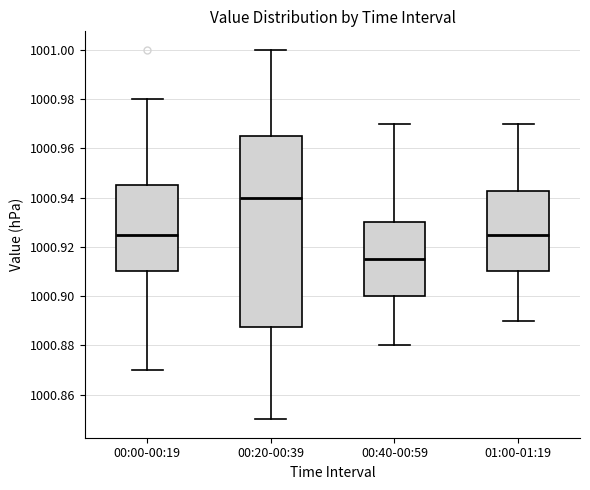

Reading left to right, transcribe this box plot: for each box, give where its median line is, the range the box spans, and where its two whiskers end, as read against the y-axis. The values are not printed on the chart, so give them approximately, as read against the axis.

00:00-00:19: median 1000.926, box 1000.910 to 1000.946, whiskers 1000.870 to 1000.980
00:20-00:39: median 1000.940, box 1000.888 to 1000.966, whiskers 1000.850 to 1001.000
00:40-00:59: median 1000.916, box 1000.900 to 1000.930, whiskers 1000.880 to 1000.970
01:00-01:19: median 1000.926, box 1000.910 to 1000.942, whiskers 1000.890 to 1000.970